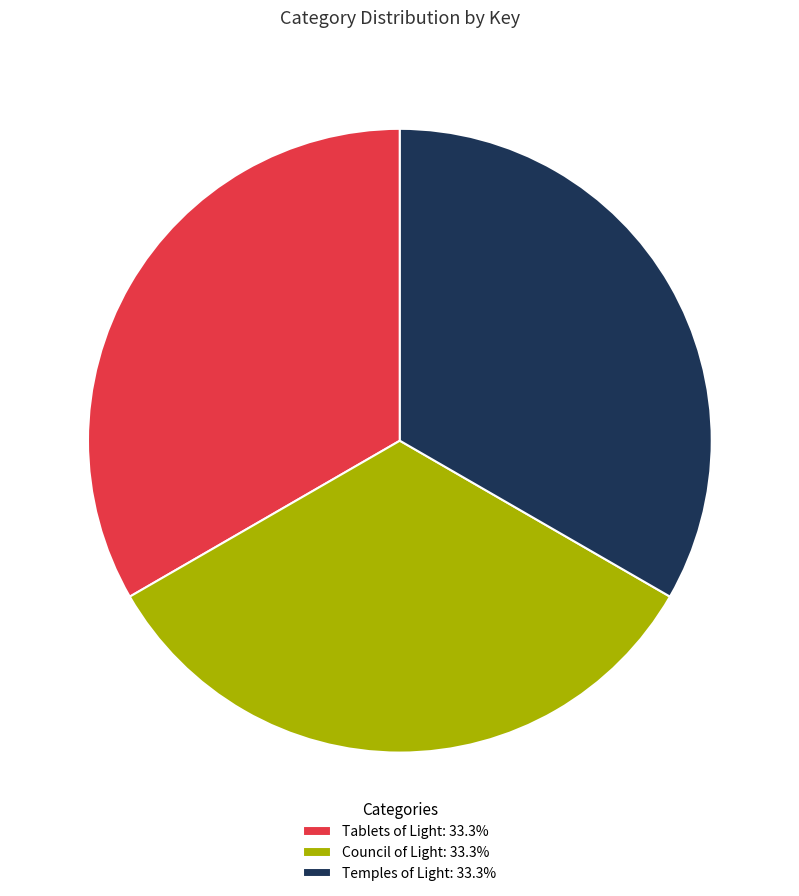

Is there any slice that represents more than half of the pie?

No